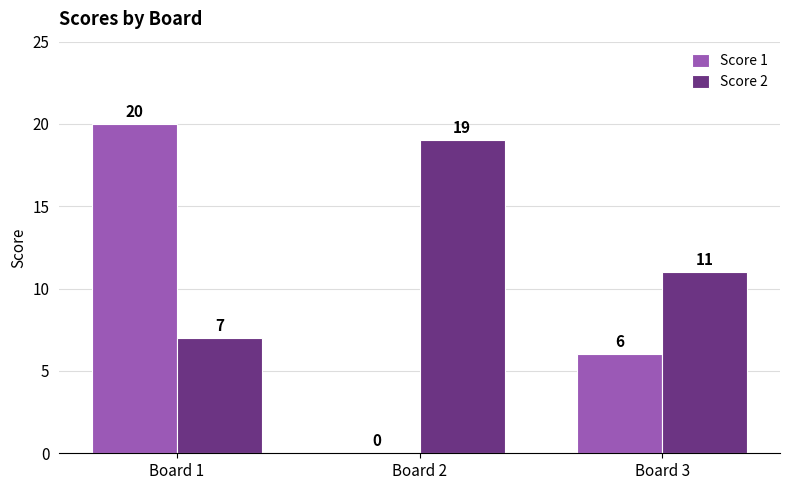

Which series changed the most between Board 1 and Board 2?

Score 1